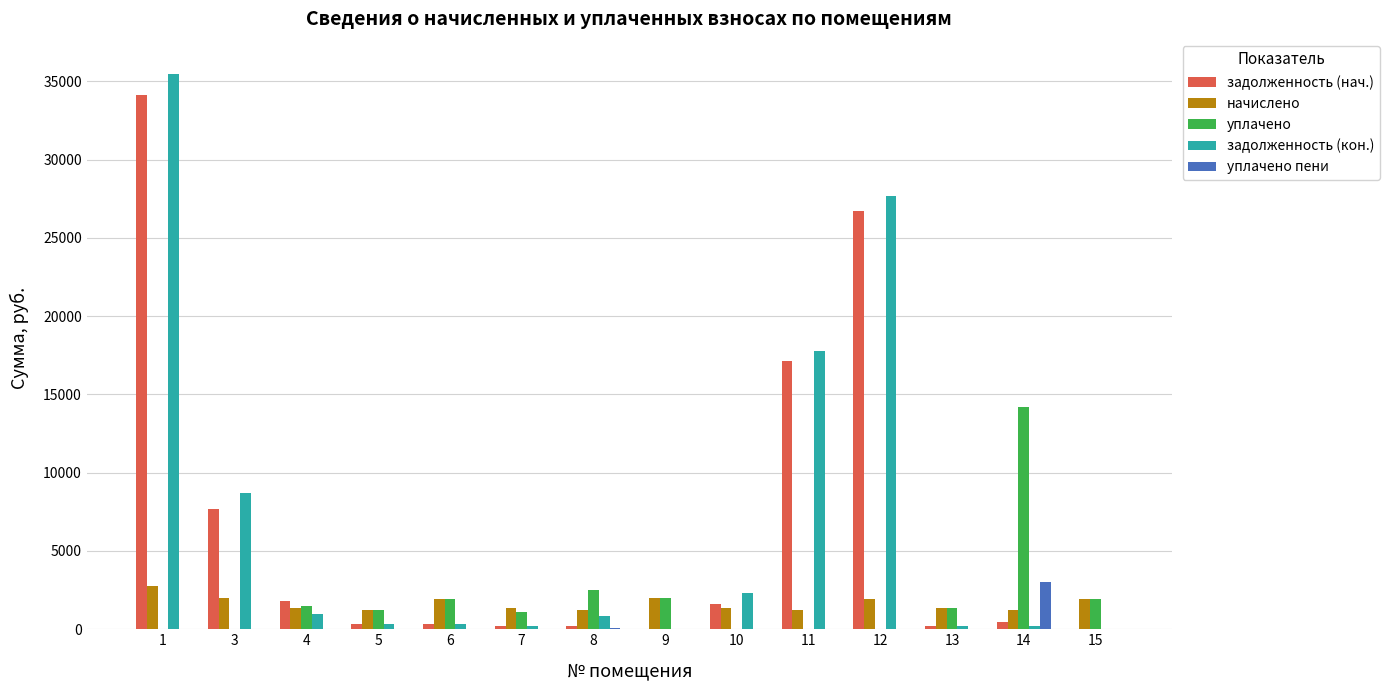

The value of задолженность (нач.) at 9 is 0.0. True or false?

True